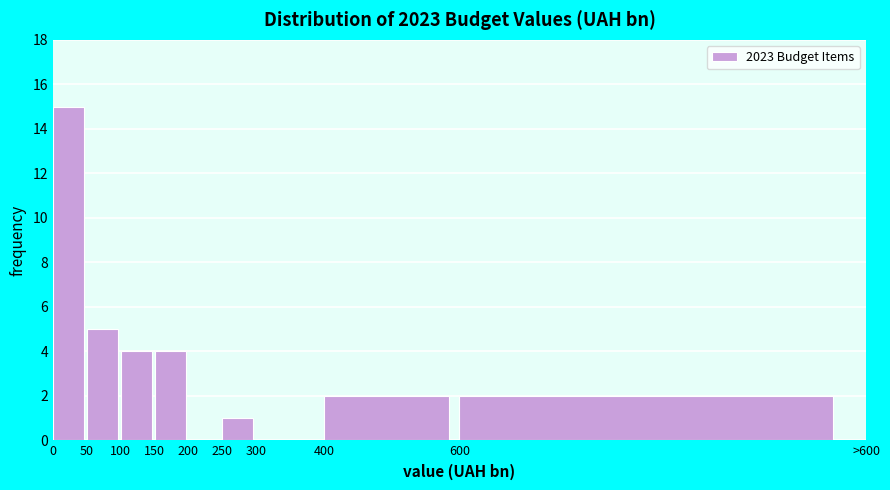

Reading right to left, extract all data points from this chart.

600=2	400=2	300=0	250=1	200=0	150=4	100=4	50=5	0=15